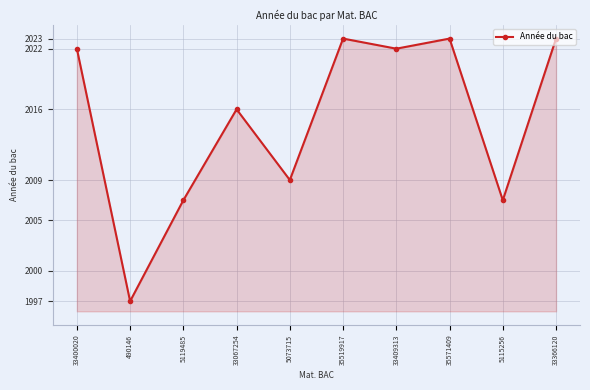

Reading left to right, what are all the values shown in this chart?

2022	1997	2007	2016	2009	2023	2022	2023	2007	2023